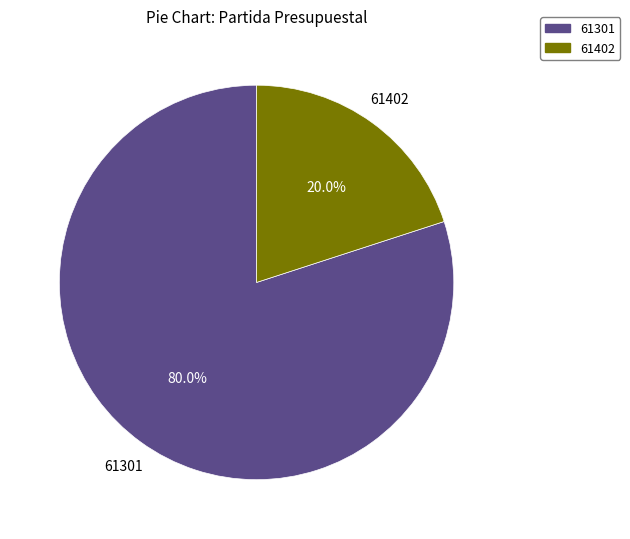

Does 61402 represent more than half of the total?

No